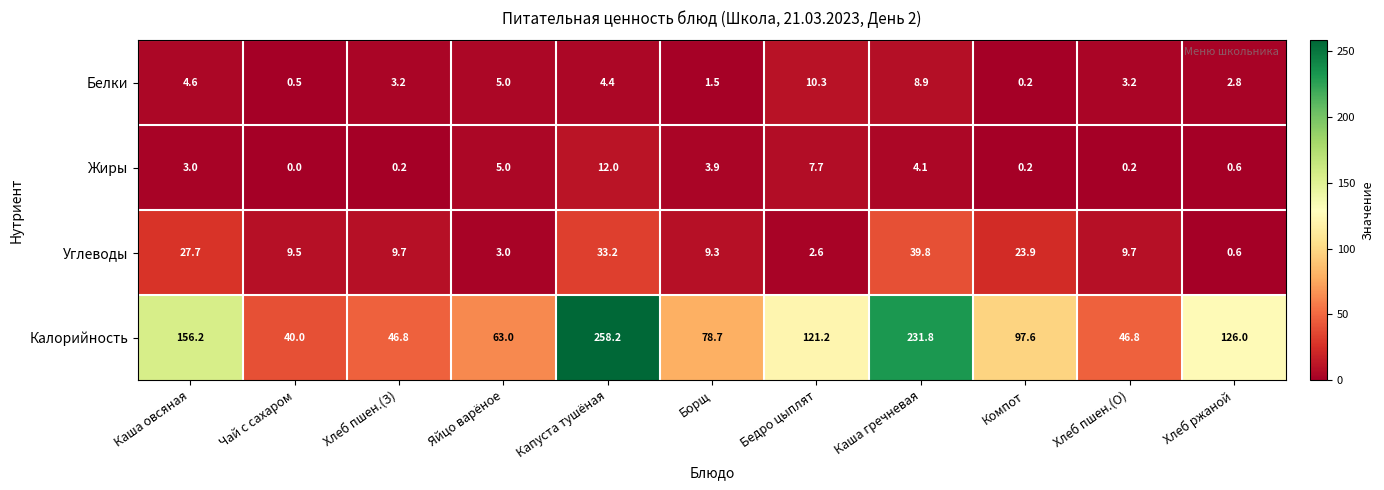

The value of Жиры at Бедро цыплят is 7.7. True or false?

True